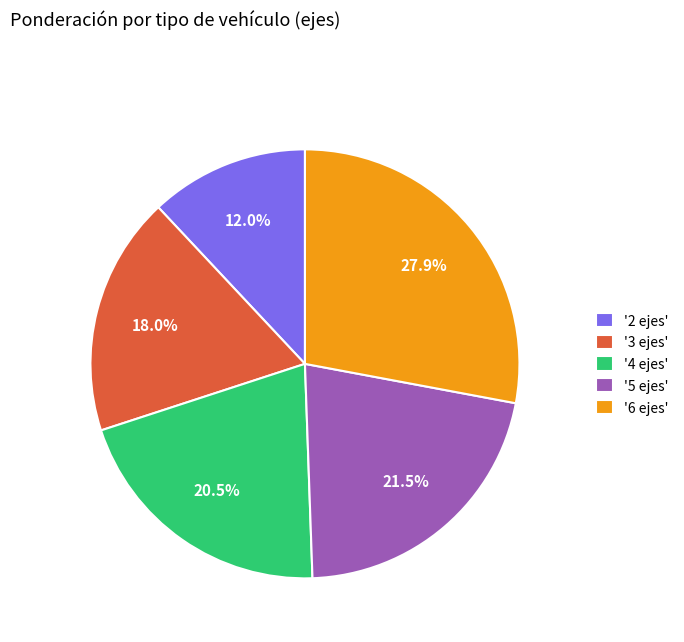

Approximately how many times larger is the value at '2 ejes' compared to '6 ejes'?

0.4